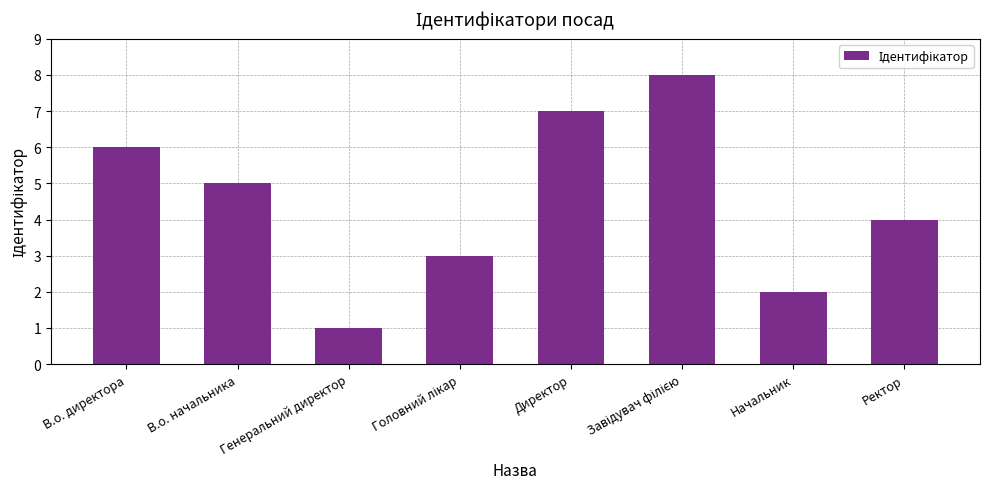

Are the bars grouped side by side (vs. stacked)?

No